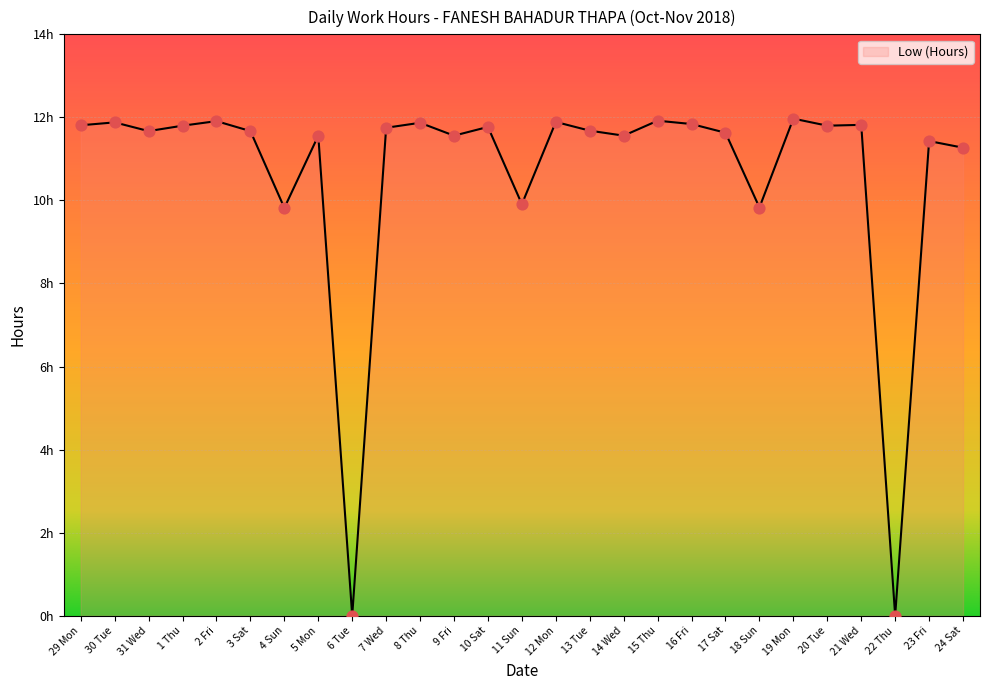

Does the chart have visible grid lines?

Yes